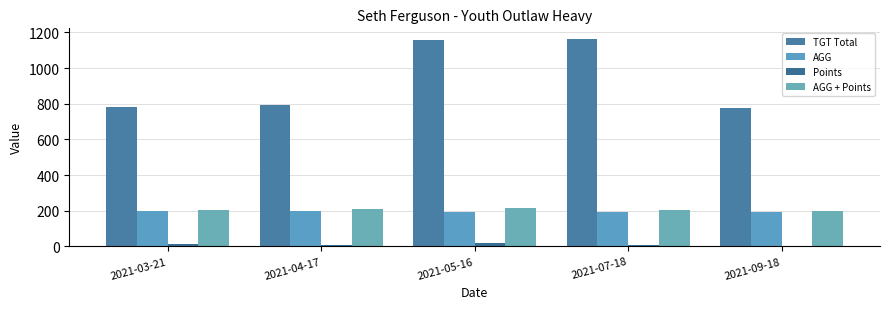

Is the value of Points at 2021-07-18 greater than the value of AGG at 2021-04-17?

No